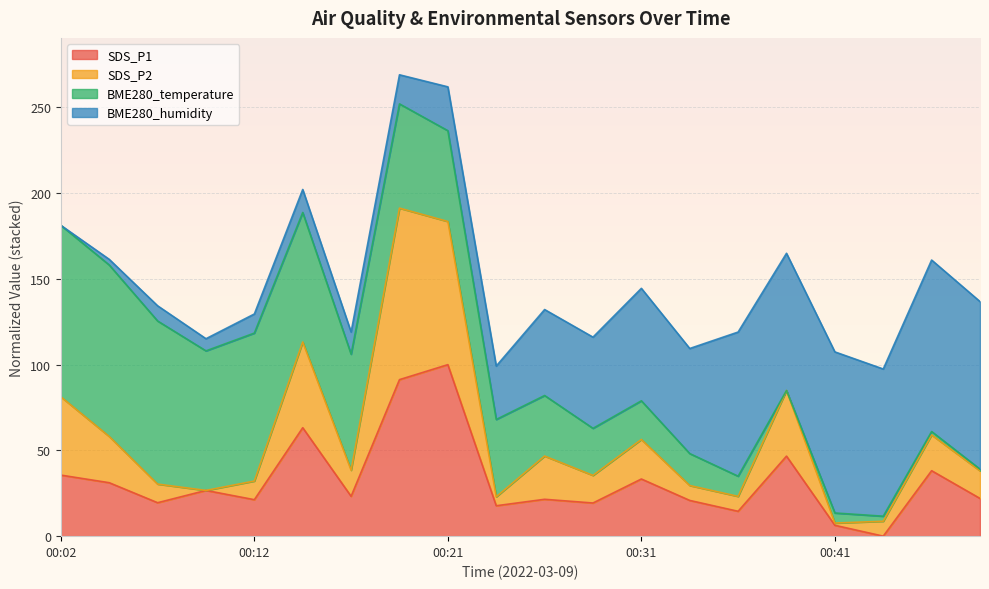

How many interior local peaks does the SDS_P2 series have?

6